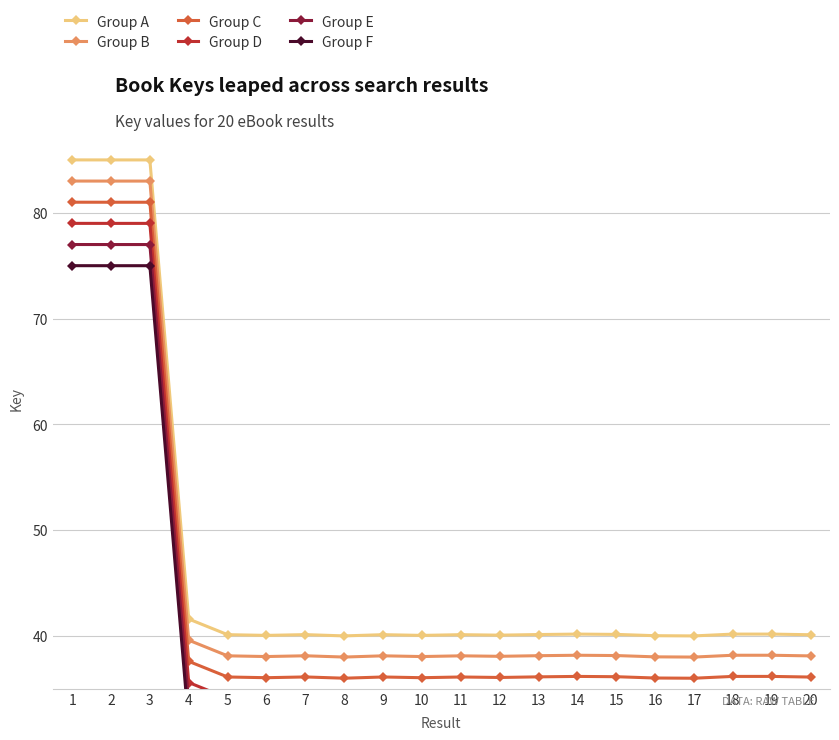

Does the chart have visible grid lines?

Yes